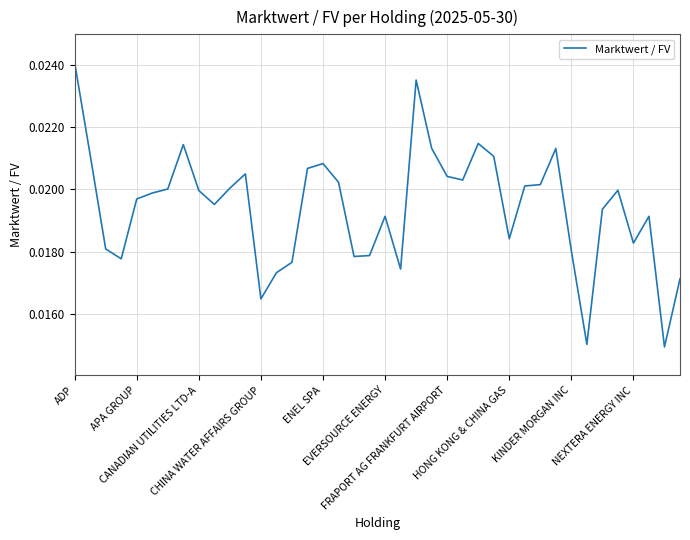

How many lines are shown in the chart?

1